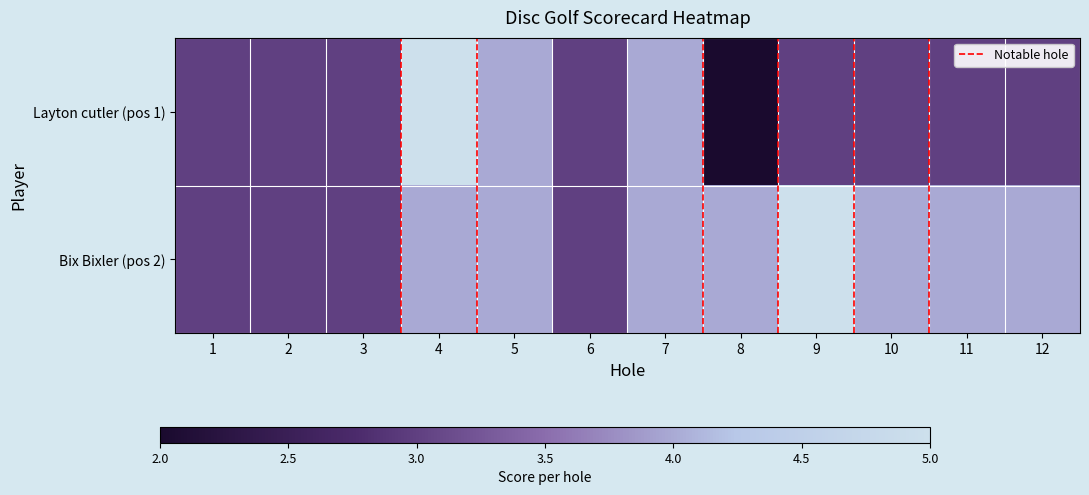

Reading right to left, what are all the values shown in this chart?

Layton cutler (pos 1): 12=3	11=3	10=3	9=3	8=2	7=4	6=3	5=4	4=5	3=3	2=3	1=3
Bix Bixler (pos 2): 12=4	11=4	10=4	9=5	8=4	7=4	6=3	5=4	4=4	3=3	2=3	1=3